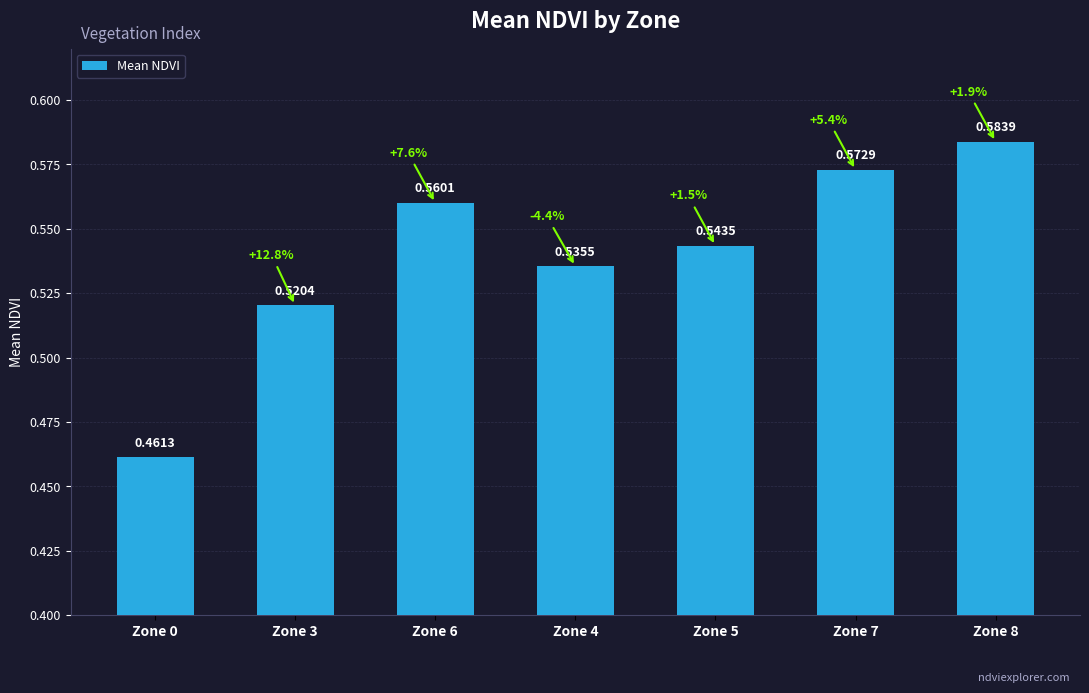

What is the label of the 1st bar from the right?

Zone 8